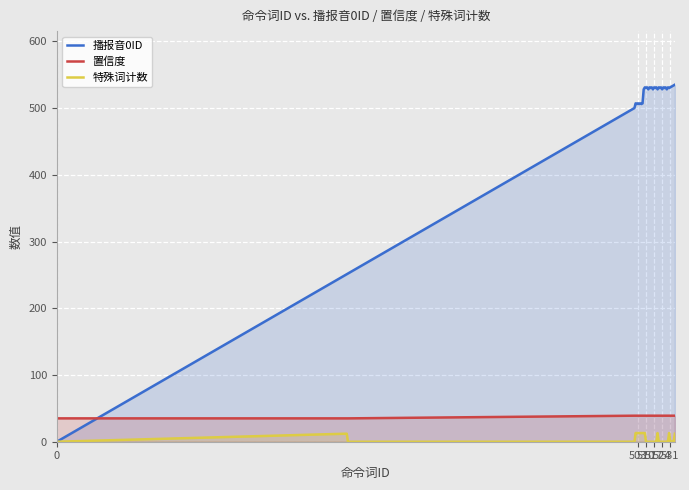

Which series has the widest spread of values?

播报音0ID